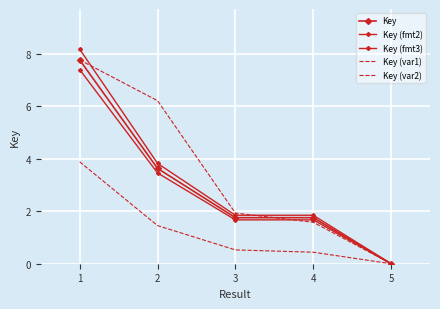

What is the value of the Key point at the 1st from the left?

7.8